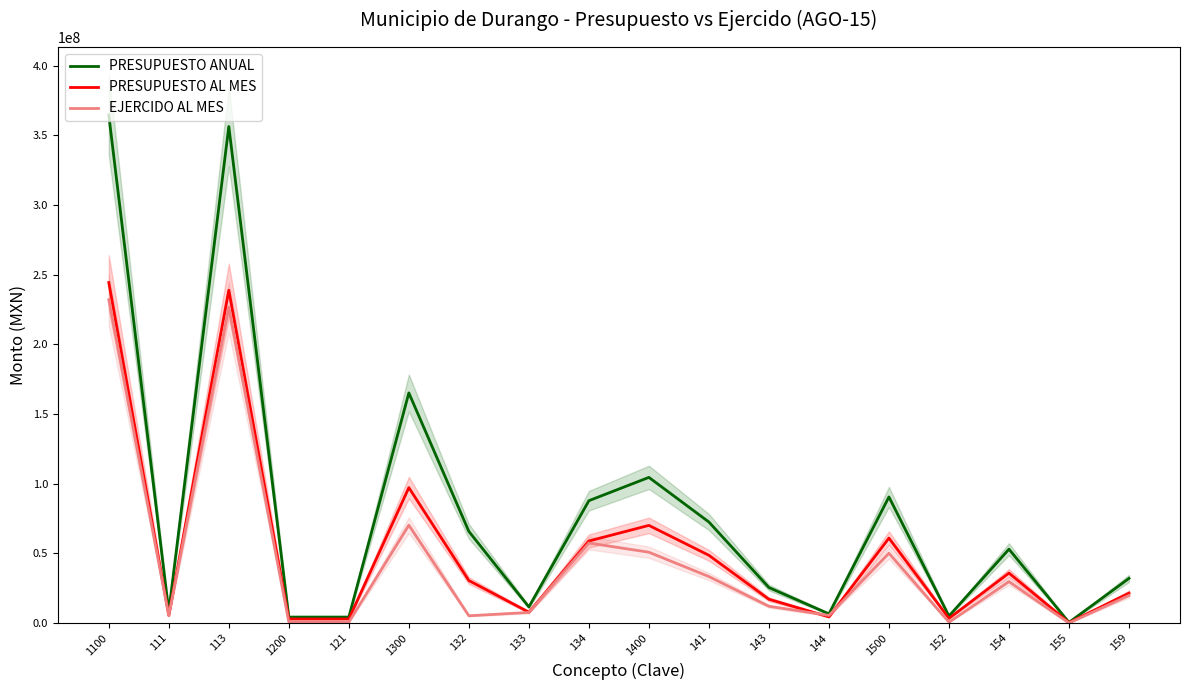

Reading left to right, list all the values displayed in this chart.

PRESUPUESTO ANUAL: 364651642.5	8230213.6	356421428.9	4265348.4	4265348.4	165171130.5	65770575.1	11534222.8	87813192.4	104548886.3	72502941.0	25466896.8	6579048.5	90503552.4	5000000.0	53004104.4	450000.0	32049448.0
PRESUPUESTO AL MES: 244408456.3	5486800.0	238921656.3	2872400.0	2872400.0	97186329.3	30494318.6	7772322.7	58884272.0	70078059.1	48613706.3	17064608.8	4399744.0	60959701.1	3333328.0	35863111.5	300000.0	21463261.5
EJERCIDO AL MES: 232095127.2	5367695.6	226727431.7	664577.0	619077.0	70239209.3	5196672.0	7586245.0	57444886.0	50825538.4	33352200.1	12022387.0	5450951.3	50109912.5	589588.2	29701073.8	19500.0	19799750.5